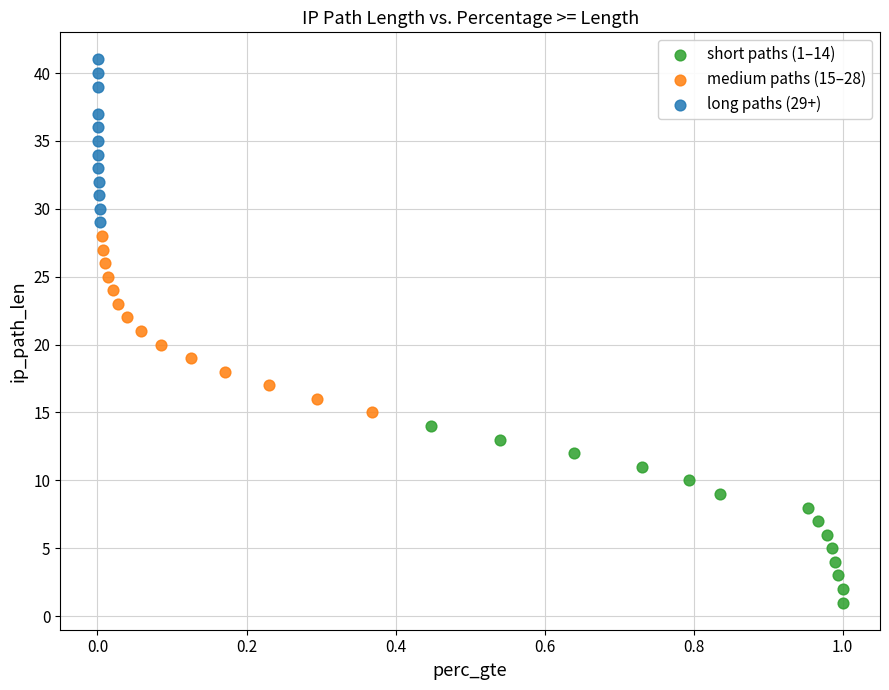

What are all the series names shown in the legend?

short paths (1–14), medium paths (15–28), long paths (29+)